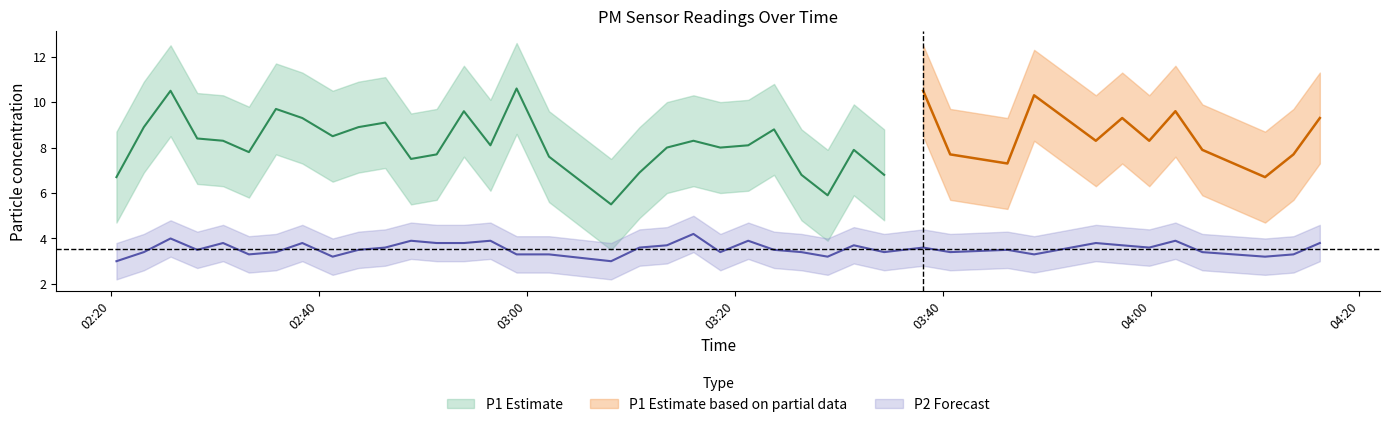

At which label is the value closest to 3?

02:20